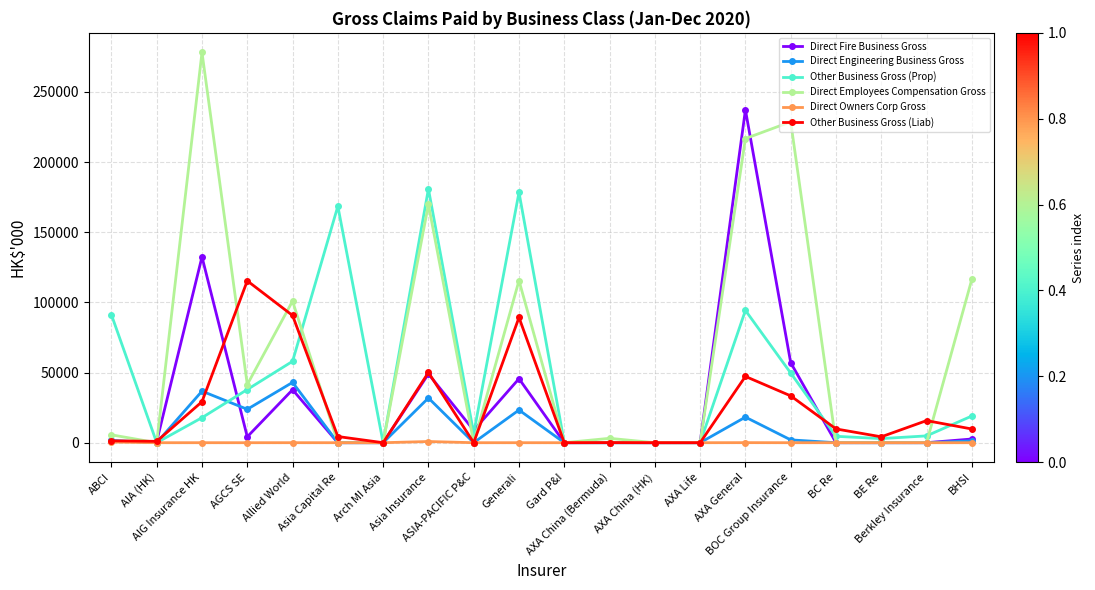

How many lines are shown in the chart?

6